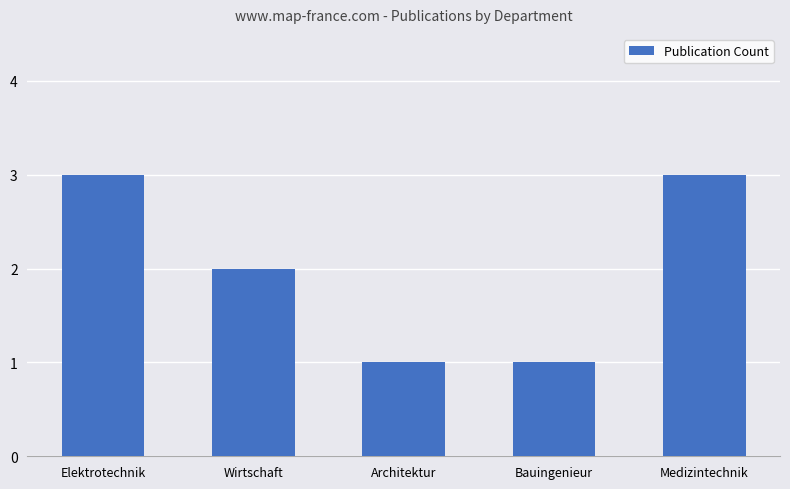

What is the value of the 1st bar from the left?

3